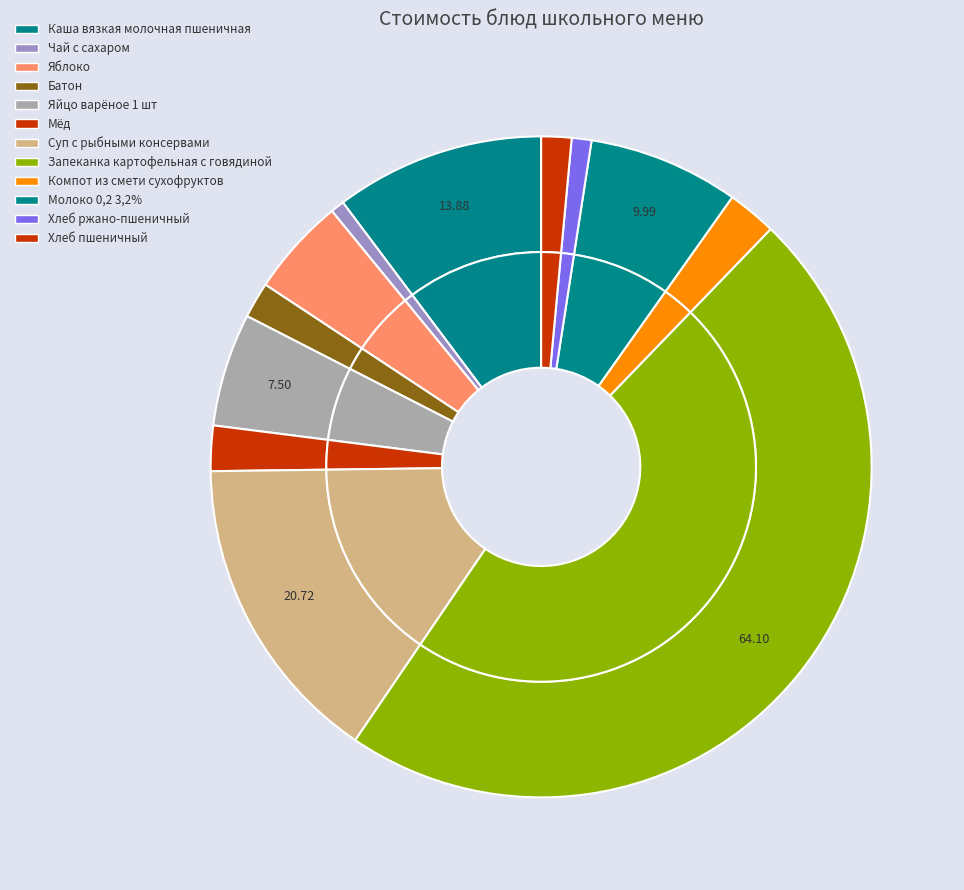

Count the number of slices in the pie.

12